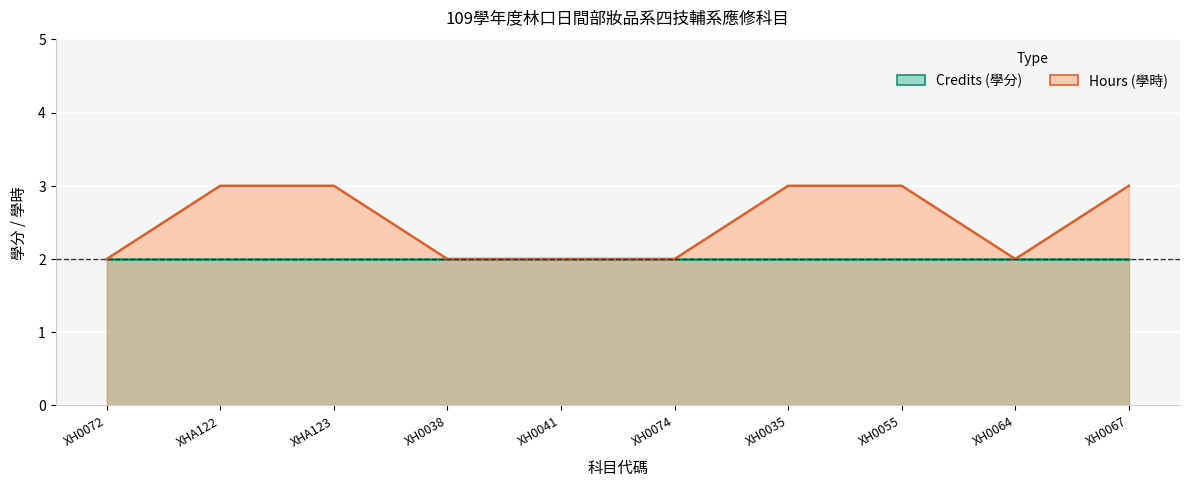

What is the difference between the maximum and minimum values?

1